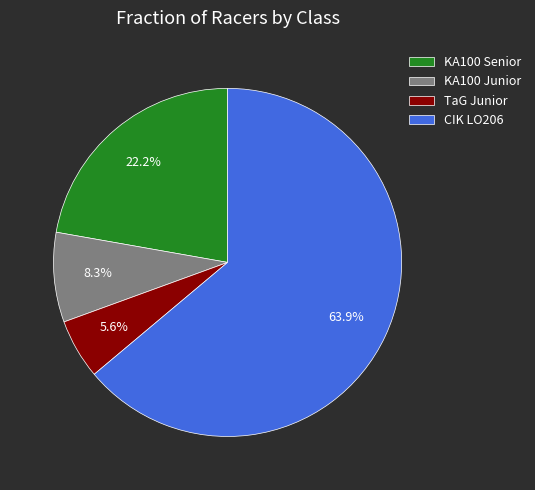

Count the number of slices in the pie.

4